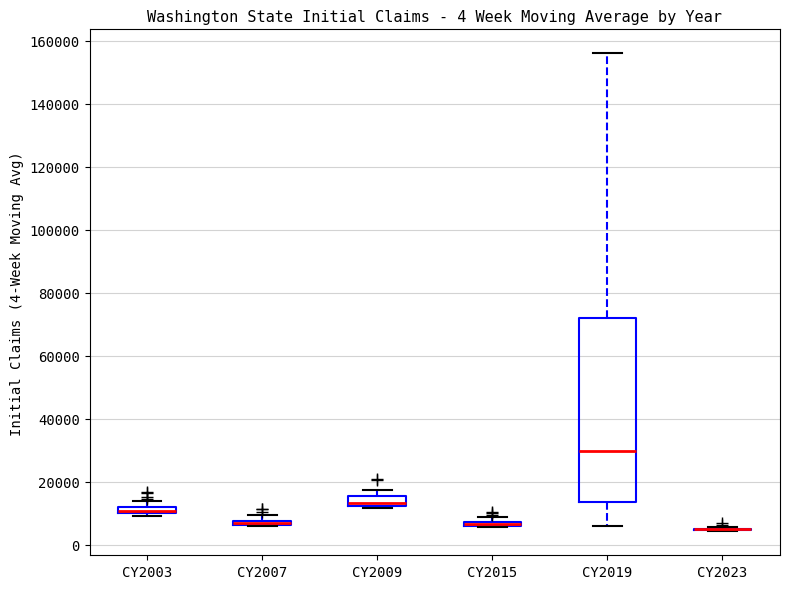

Where is the lower edge of the box for CY2003 on the y-axis? The values are not printed on the chart, so give them approximately, as read against the axis.

10000